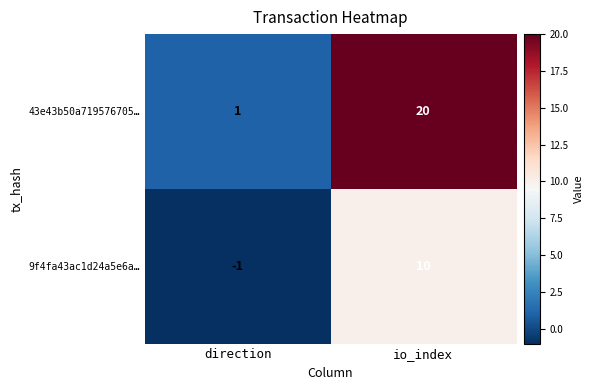

Which series has the largest total across all categories?

43e43b50a719576705…